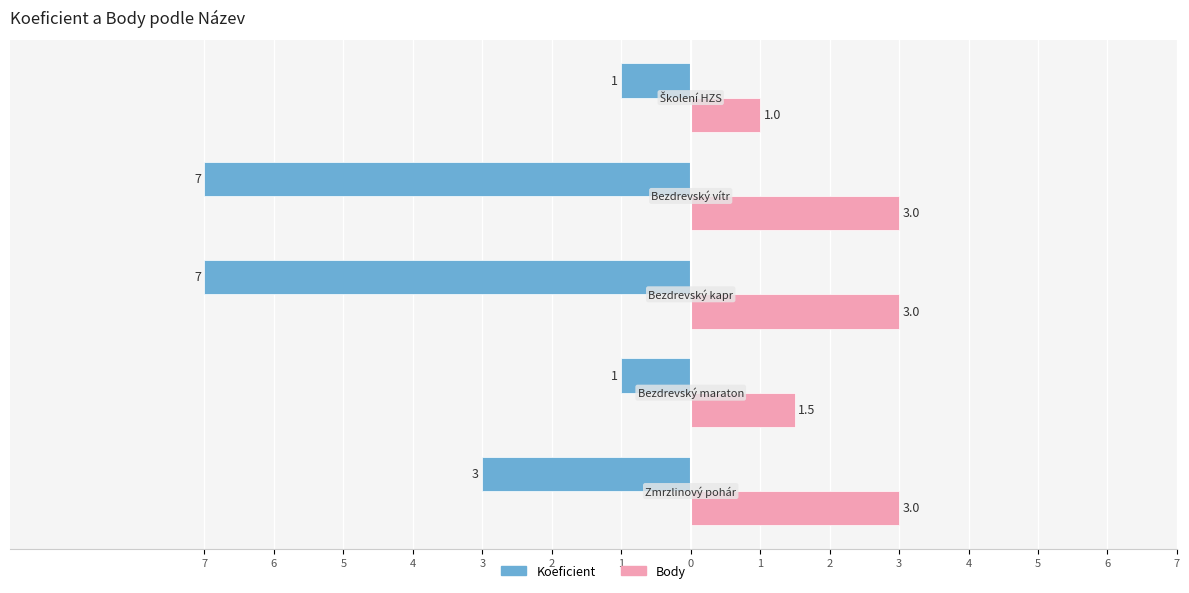

What are all the series names shown in the legend?

Koeficient, Body